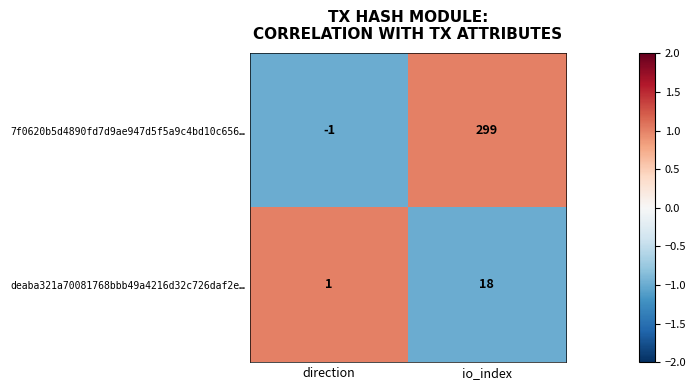

Which category has the highest value in the deaba321a70081768bbb49a4216d32c726daf2e… series?

io_index